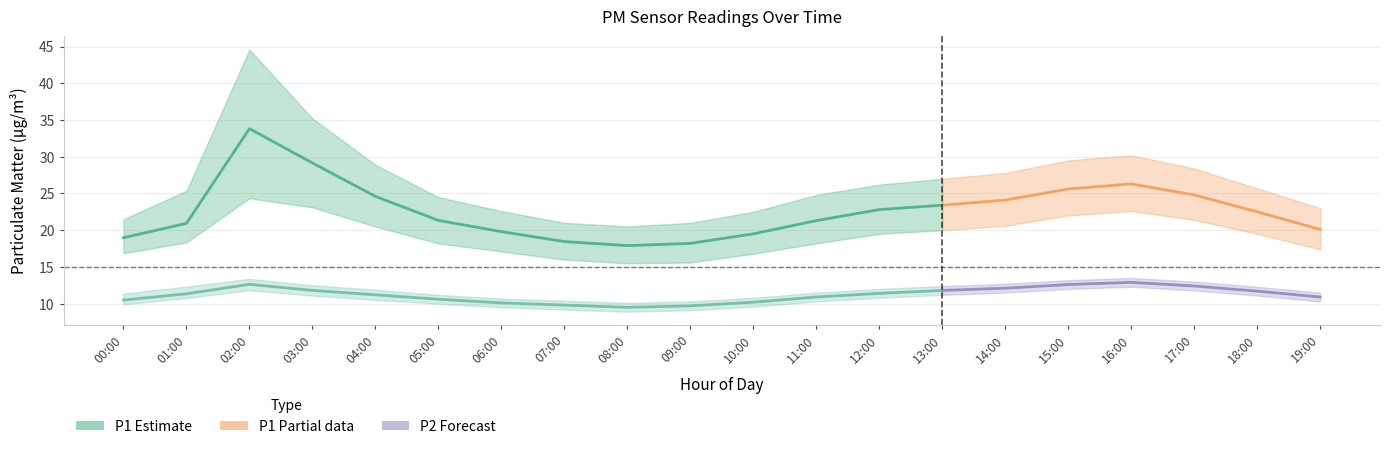

The value of P2_upper at 08:00 is 10.1. True or false?

True